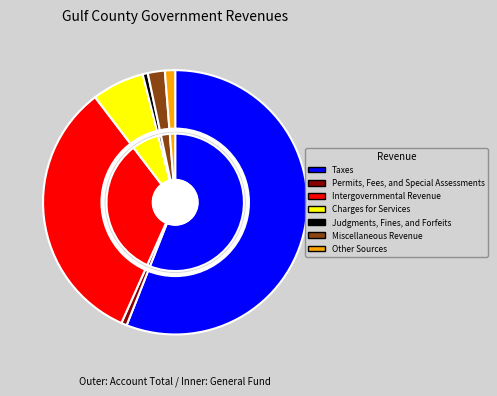

What percentage is the Other Sources slice, to the nearest percent?

1%